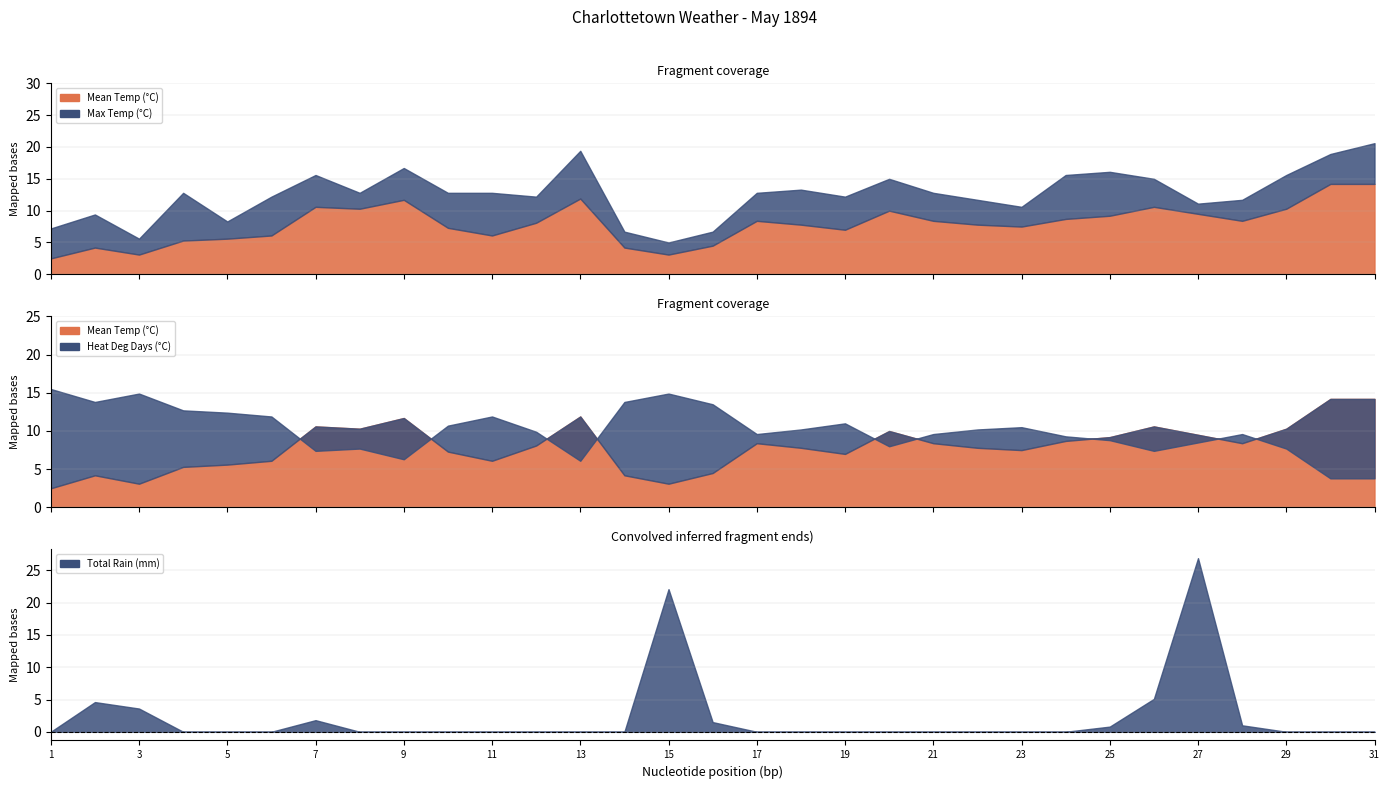

What is the minimum value for Max Temp (°C)?

5.0